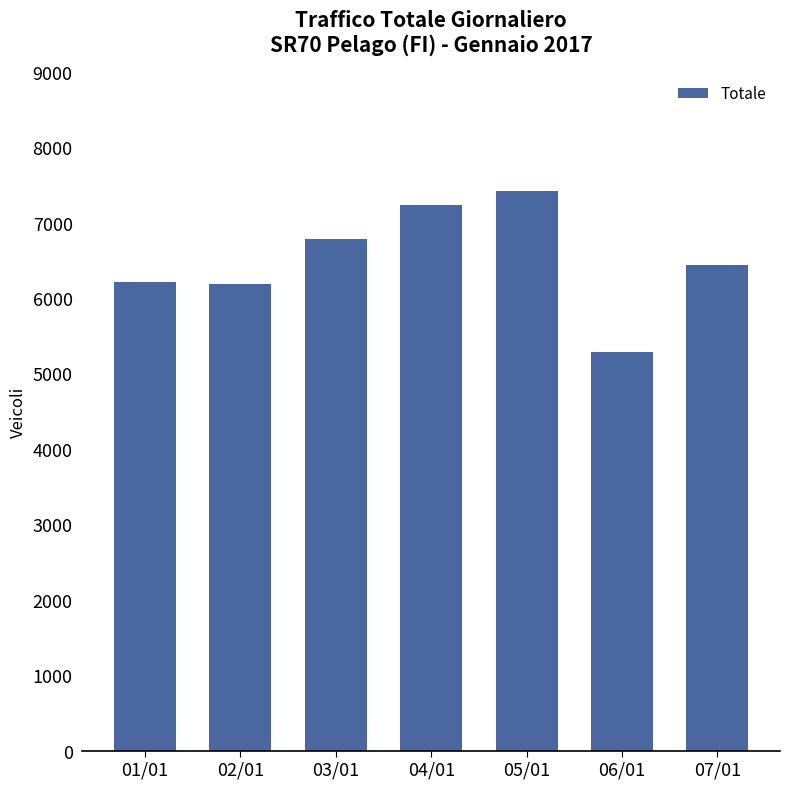

The value at 01/01 is 6214. True or false?

True